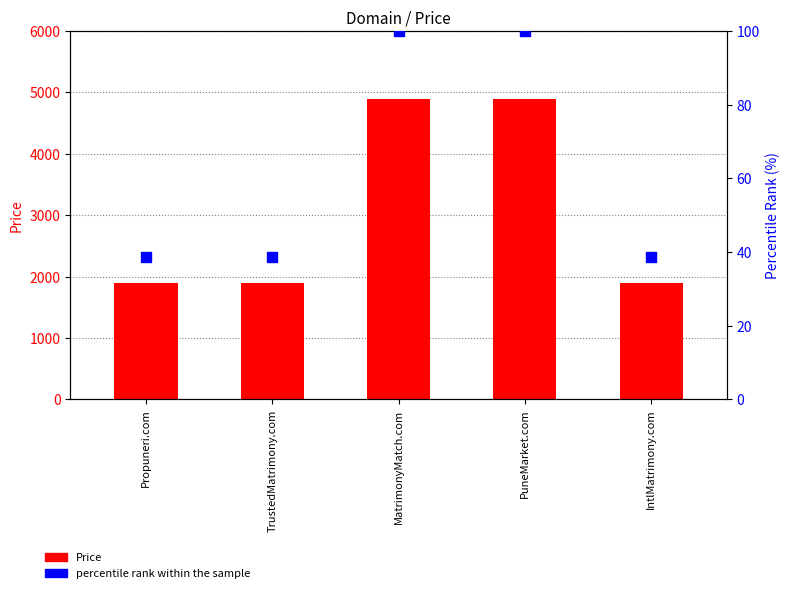

What are all the series names shown in the legend?

Price, percentile rank within the sample